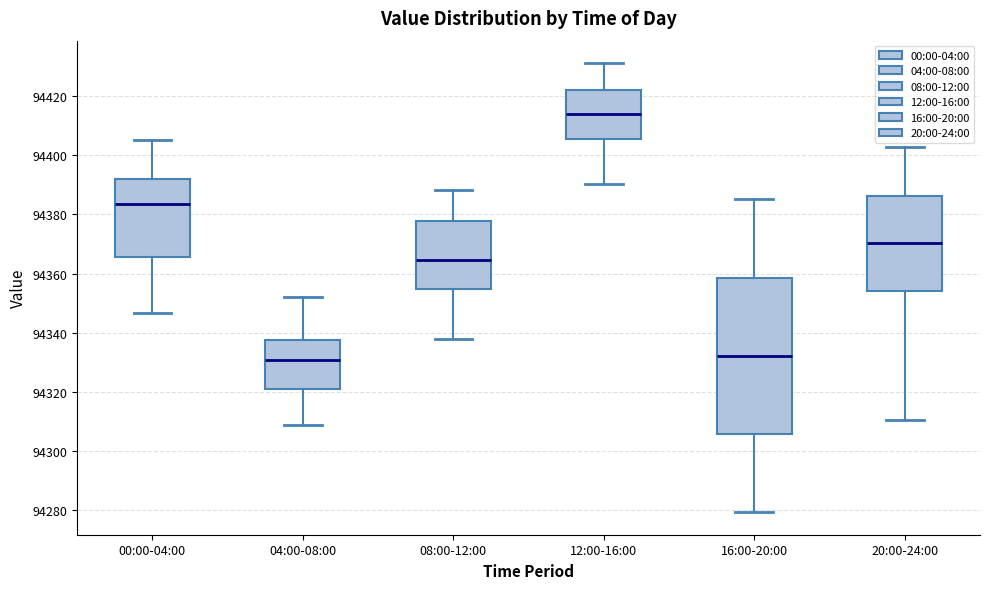

Where is the lower edge of the box for 12:00-16:00 on the y-axis? The values are not printed on the chart, so give them approximately, as read against the axis.

94406